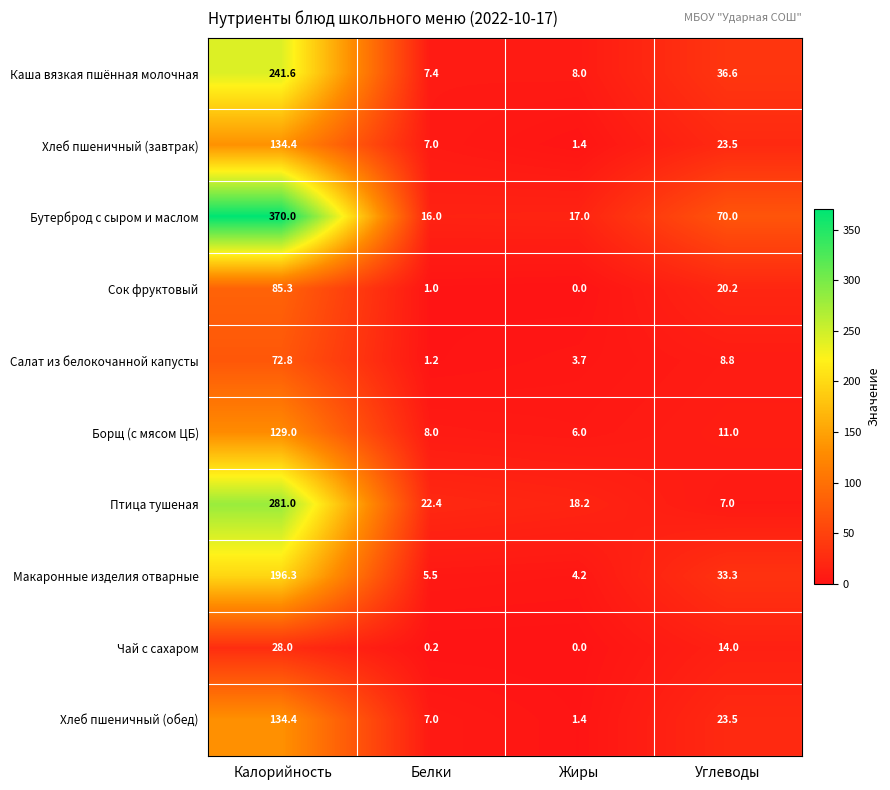

List the labels in order of Хлеб пшеничный (обед) value, largest first.

Калорийность, Углеводы, Белки, Жиры